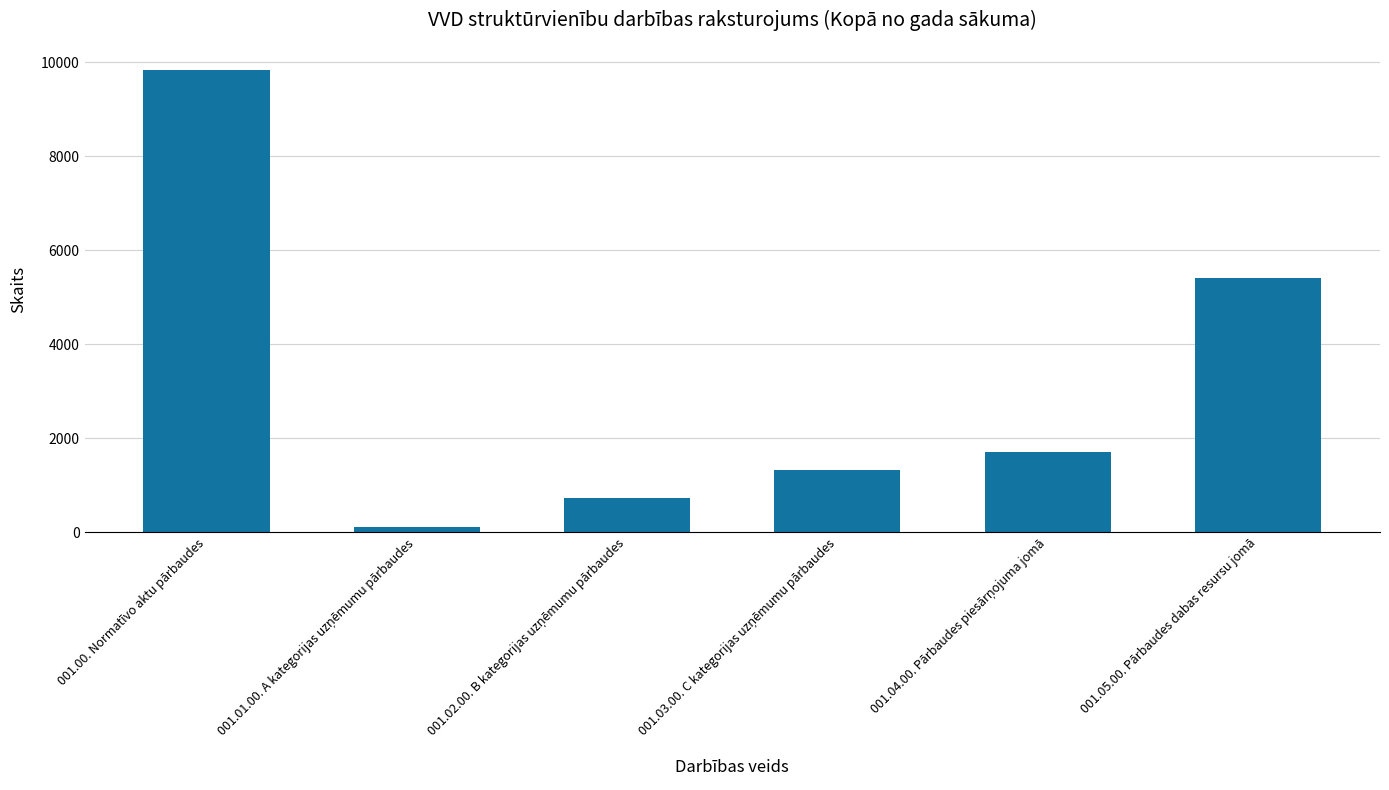

Reading left to right, transcribe all the data shown in this chart.

9830	103	719	1313	1715	5410